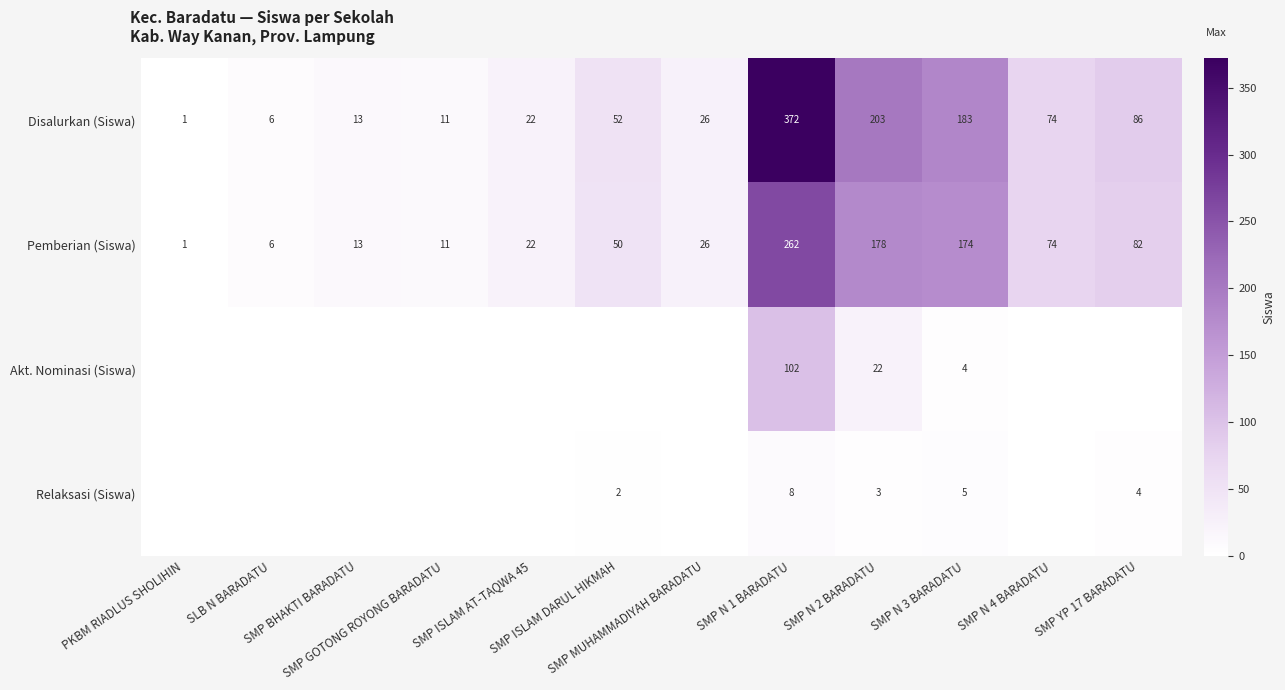

What is the average value of the Disalurkan (Siswa) series?

87